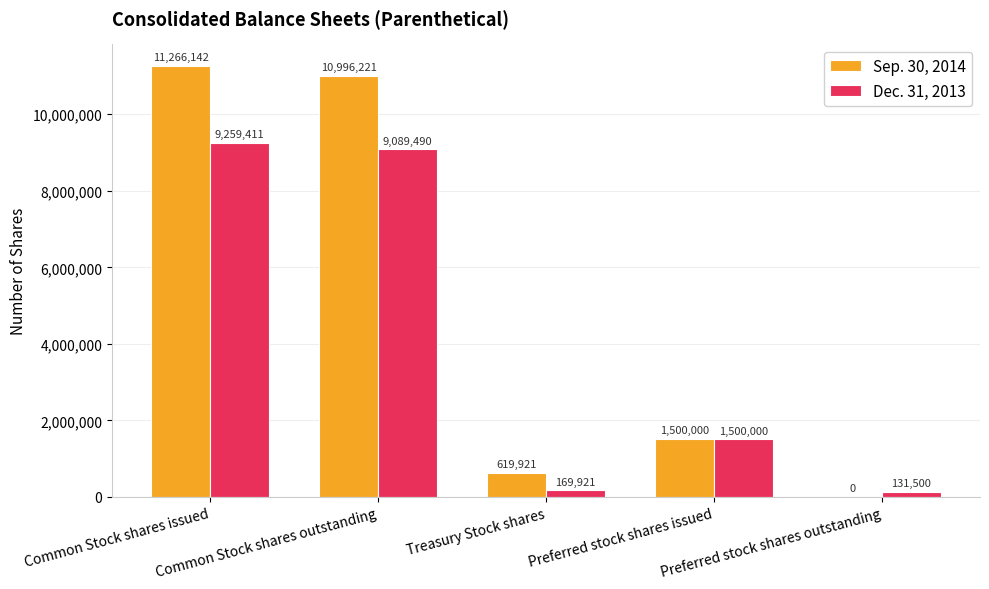

Read the Dec. 31, 2013 value at Preferred stock shares outstanding.

131500